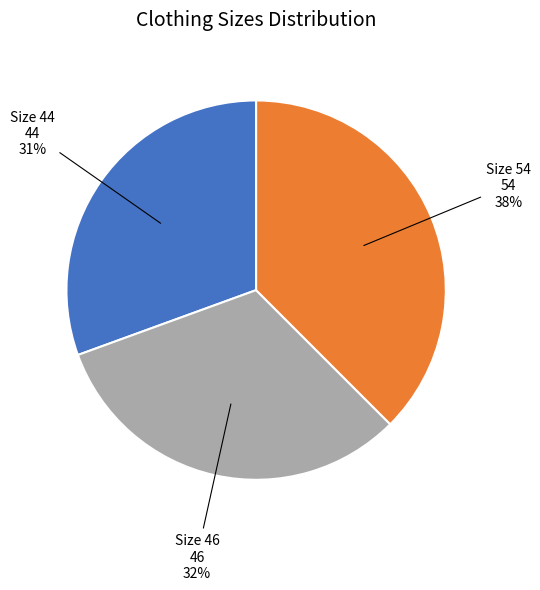

Which has a higher value, Size 44 or Size 54?

Size 54